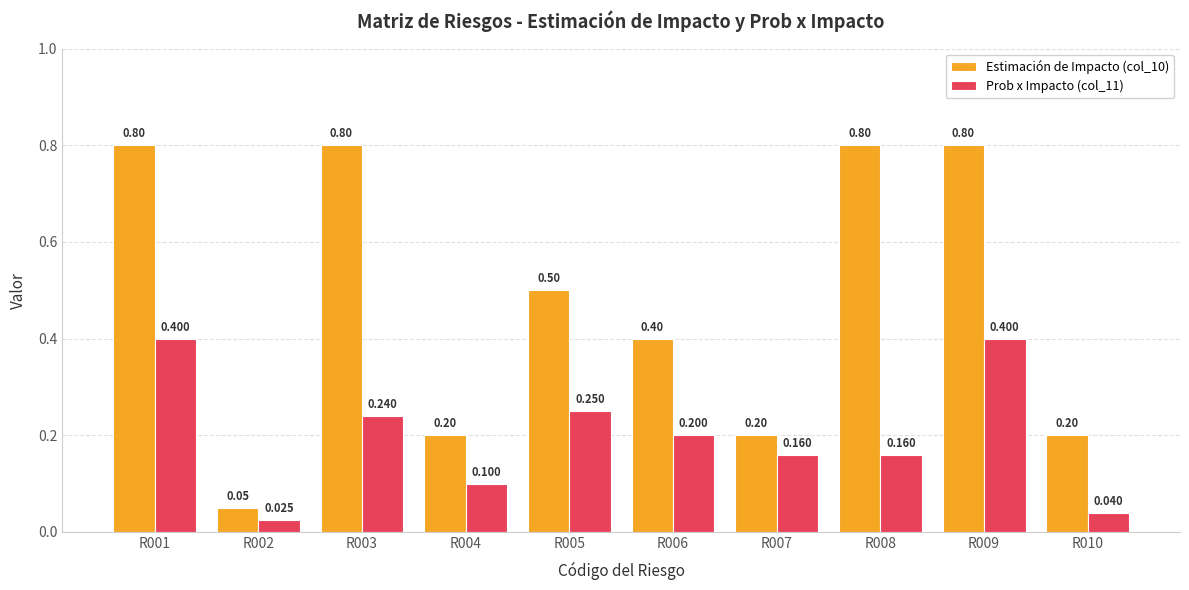

The value of Prob x Impacto (col_11) at R010 is 0.0. True or false?

False